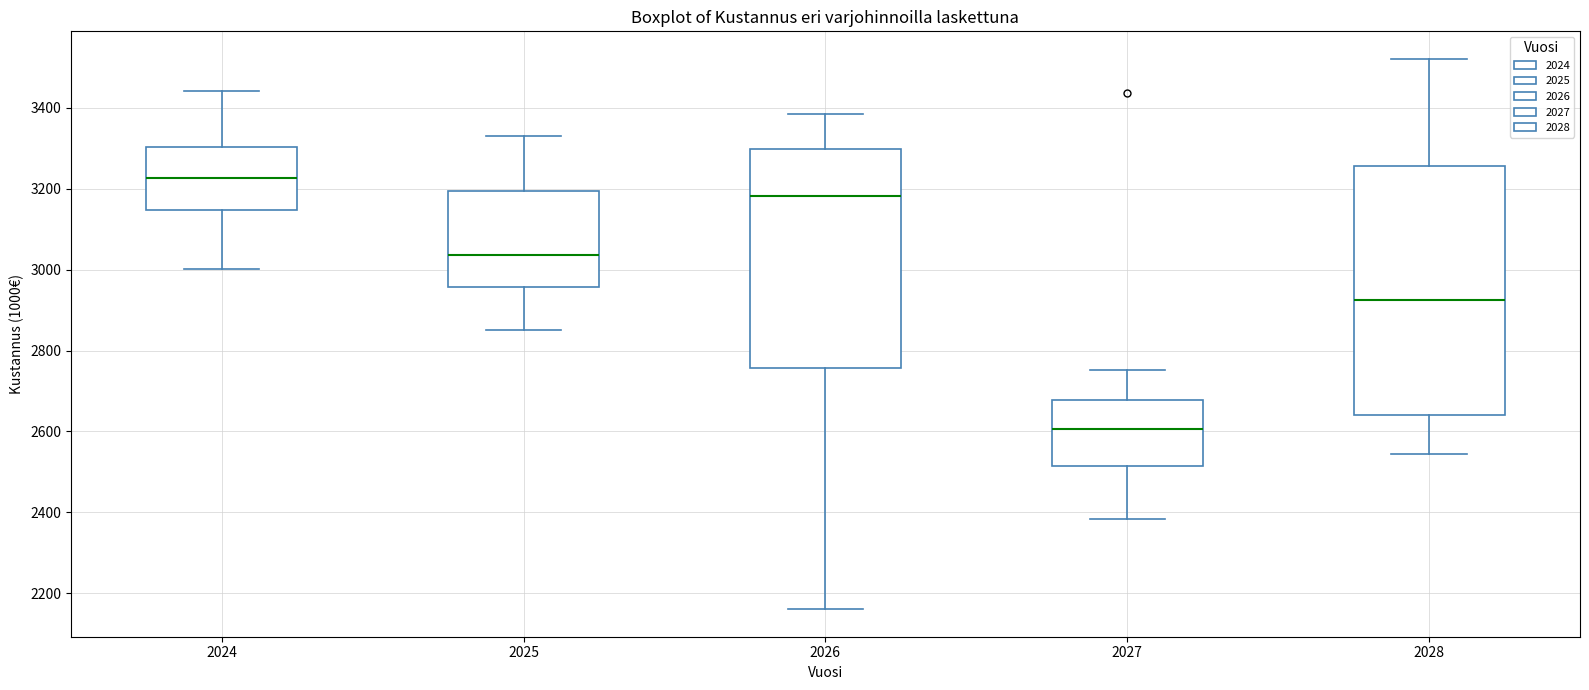

Reading left to right, transcribe this box plot: for each box, give where its median line is, the range the box spans, and where its two whiskers end, as read against the y-axis. The values are not printed on the chart, so give them approximately, as read against the axis.

2024: median 3220, box 3140 to 3300, whiskers 3000 to 3440
2025: median 3040, box 2960 to 3200, whiskers 2860 to 3340
2026: median 3180, box 2760 to 3300, whiskers 2160 to 3380
2027: median 2600, box 2520 to 2680, whiskers 2380 to 2760
2028: median 2920, box 2640 to 3260, whiskers 2540 to 3520